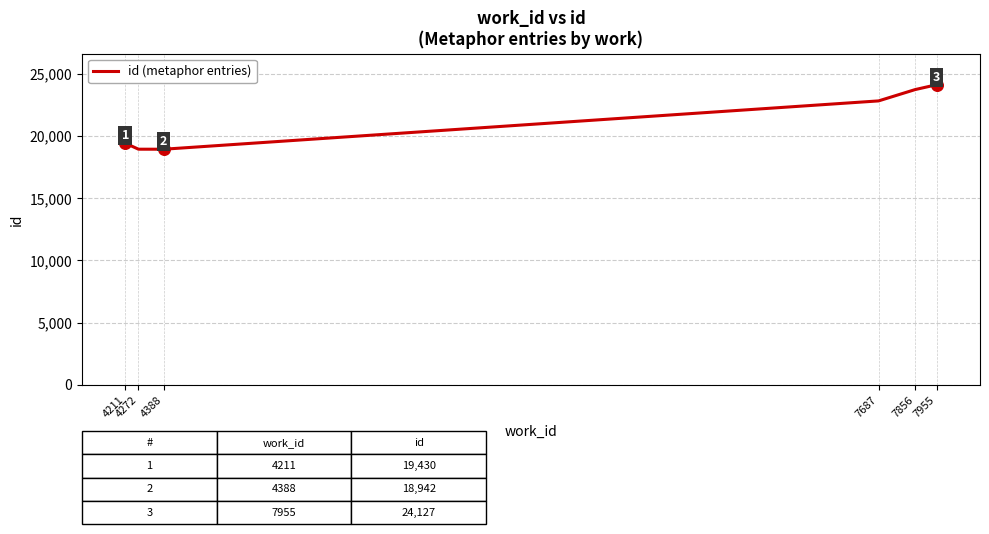

What is the ratio of the value at 7955 to the value at 4388?

1.3